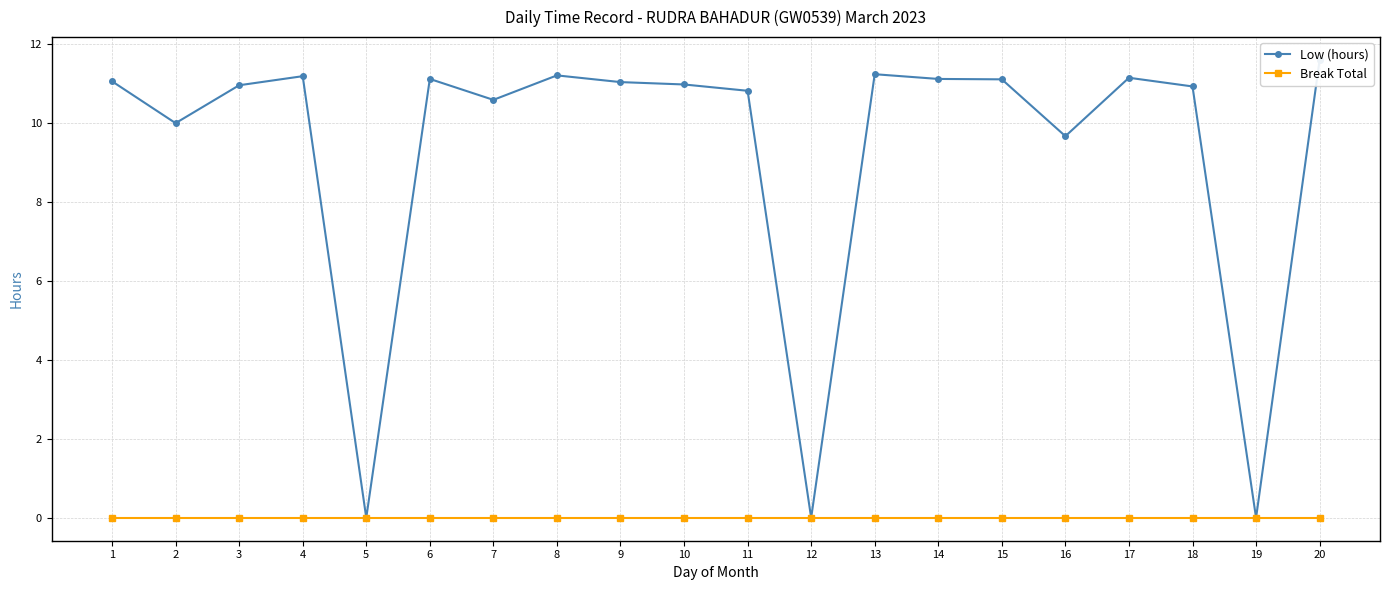

Which has a higher value, 1 or 17?

17